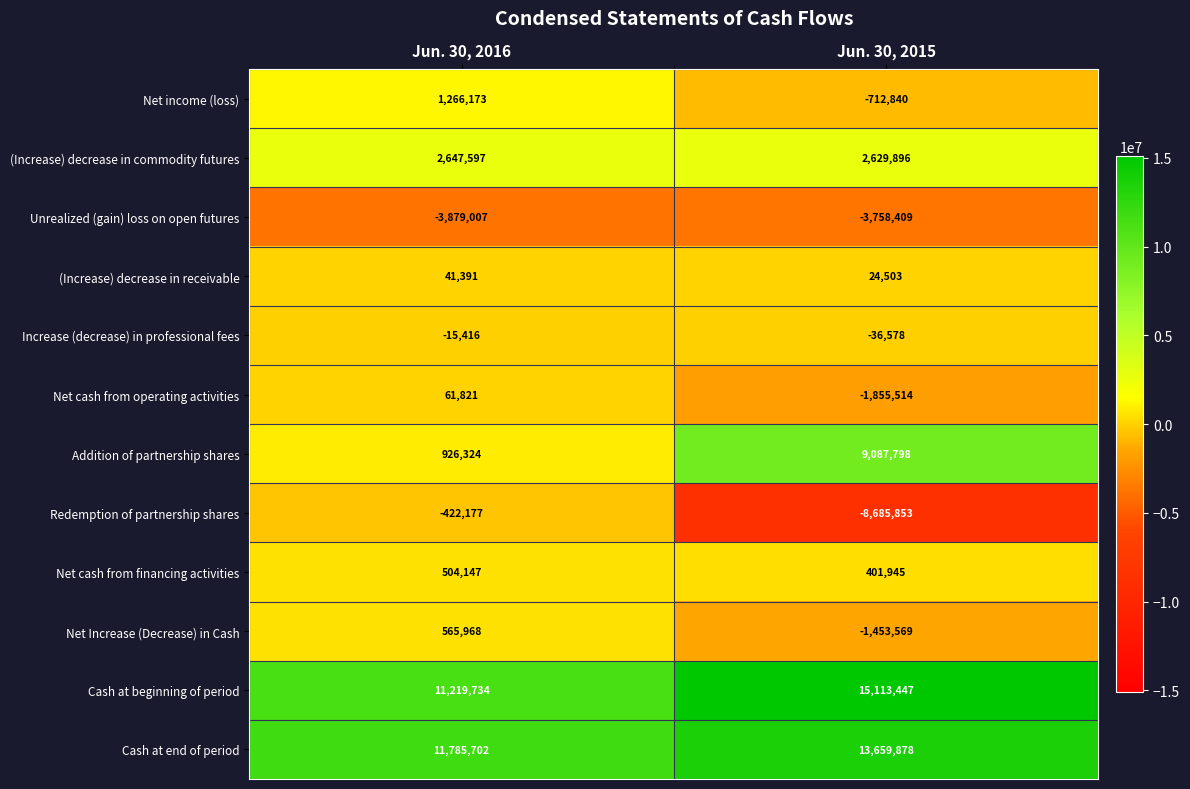

Reading left to right, what are all the values shown in this chart?

Net income (loss): 1266173	-712840
(Increase) decrease in commodity futures: 2647597	2629896
Unrealized (gain) loss on open futures: -3879007	-3758409
(Increase) decrease in receivable: 41391	24503
Increase (decrease) in professional fees: -15416	-36578
Net cash from operating activities: 61821	-1855514
Addition of partnership shares: 926324	9087798
Redemption of partnership shares: -422177	-8685853
Net cash from financing activities: 504147	401945
Net Increase (Decrease) in Cash: 565968	-1453569
Cash at beginning of period: 11219734	15113447
Cash at end of period: 11785702	13659878